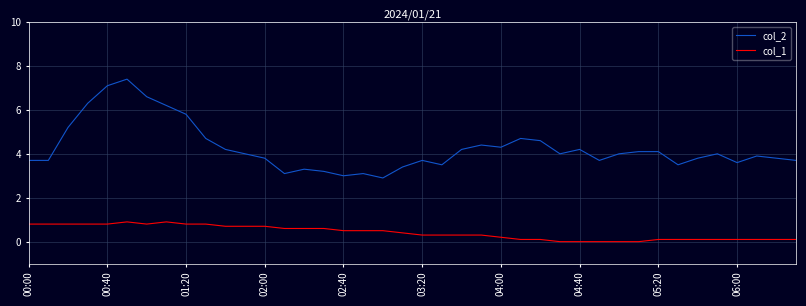

What is the difference between the maximum and minimum values in the col_2 series?

4.5